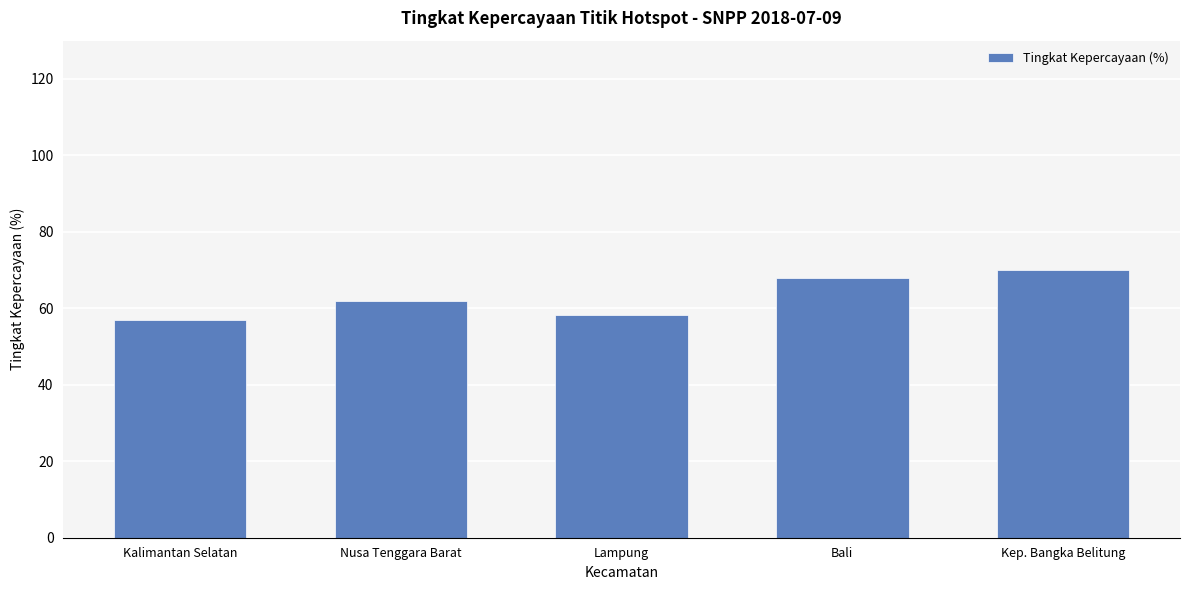

Reading left to right, extract all data points from this chart.

57.0	62.0	58.2	68.0	70.0